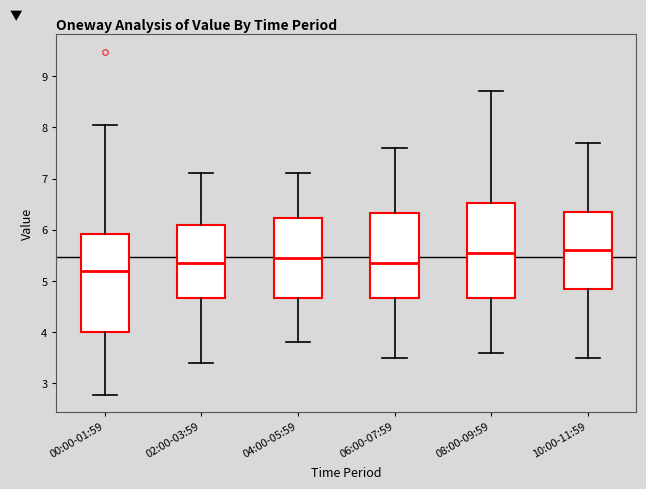

Where is the upper edge of the box for 00:00-01:59 on the y-axis? The values are not printed on the chart, so give them approximately, as read against the axis.

5.9